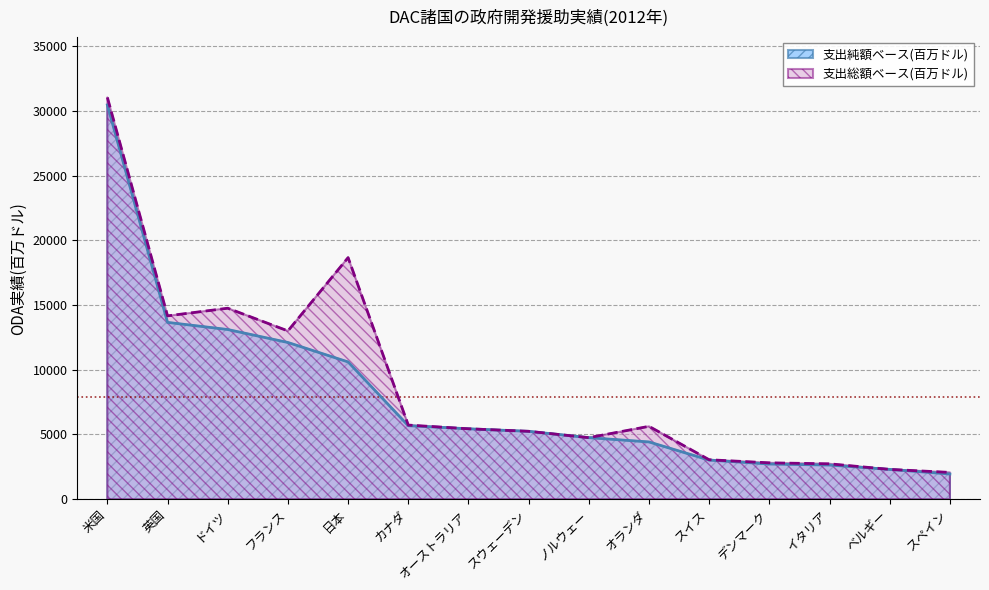

At how many categories does at least one series exceed 5376?

8